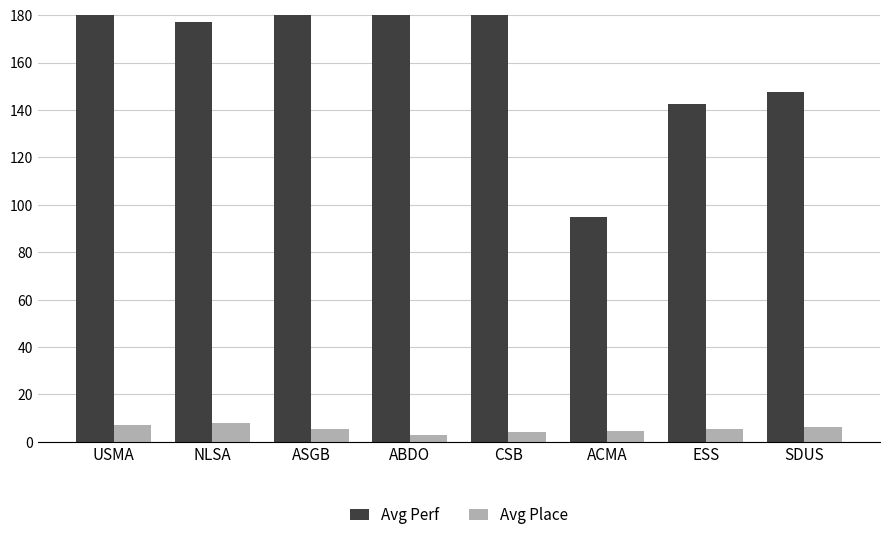

What is the difference between the maximum and minimum values in the Avg Place series?

5.1